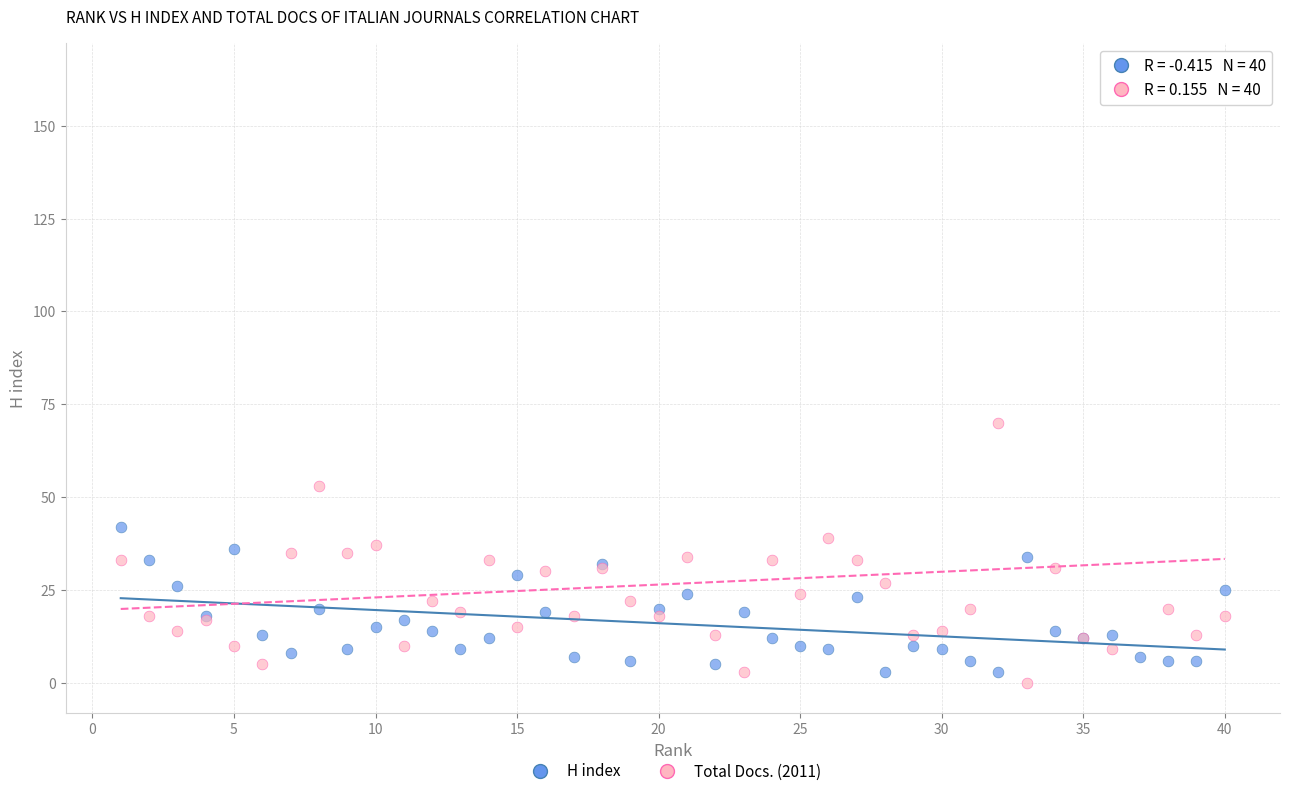

Which series has the largest Y range (max minus min)?

Total Docs. (2011)